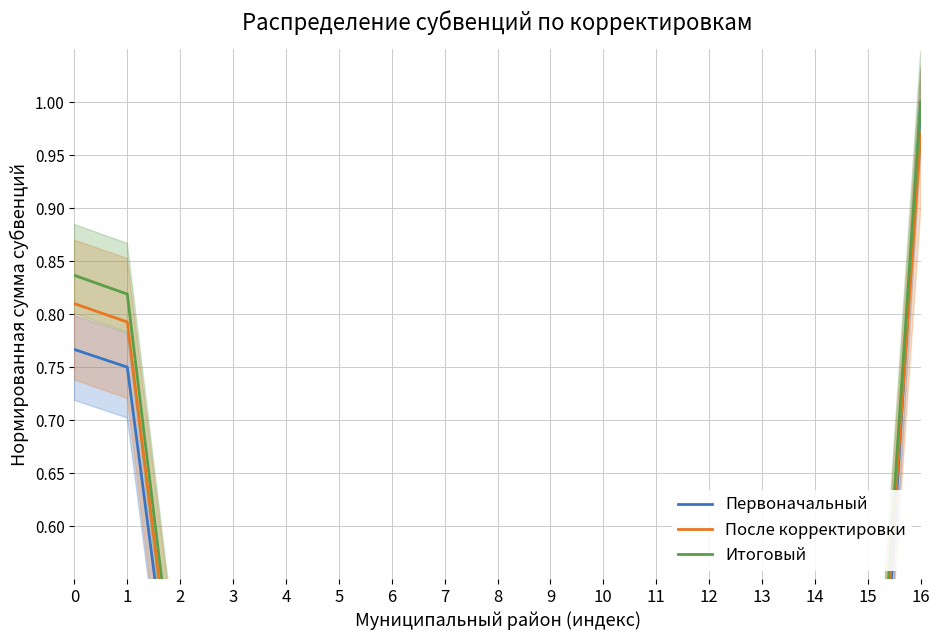

What is the total value across all series at 2?

1.2